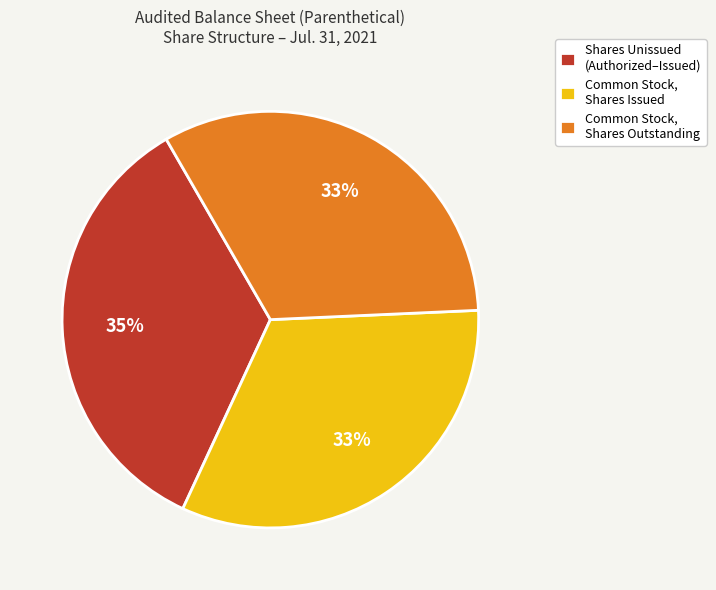

What percentage is the Common Stock, Shares Outstanding slice, to the nearest percent?

33%